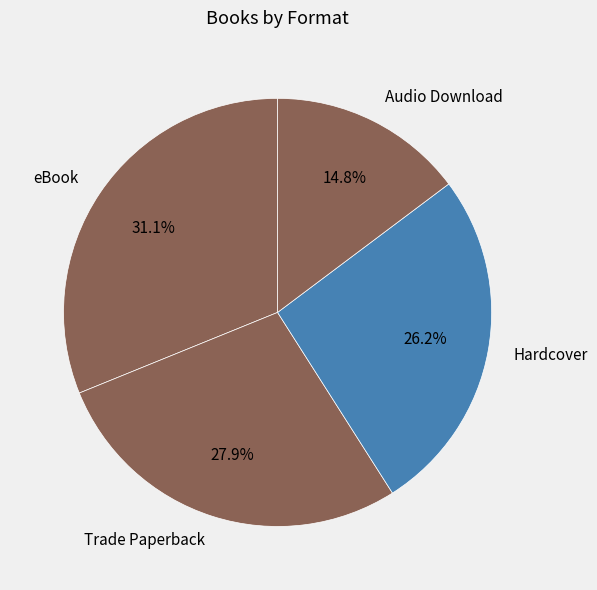

Does Trade Paperback represent more than half of the total?

No